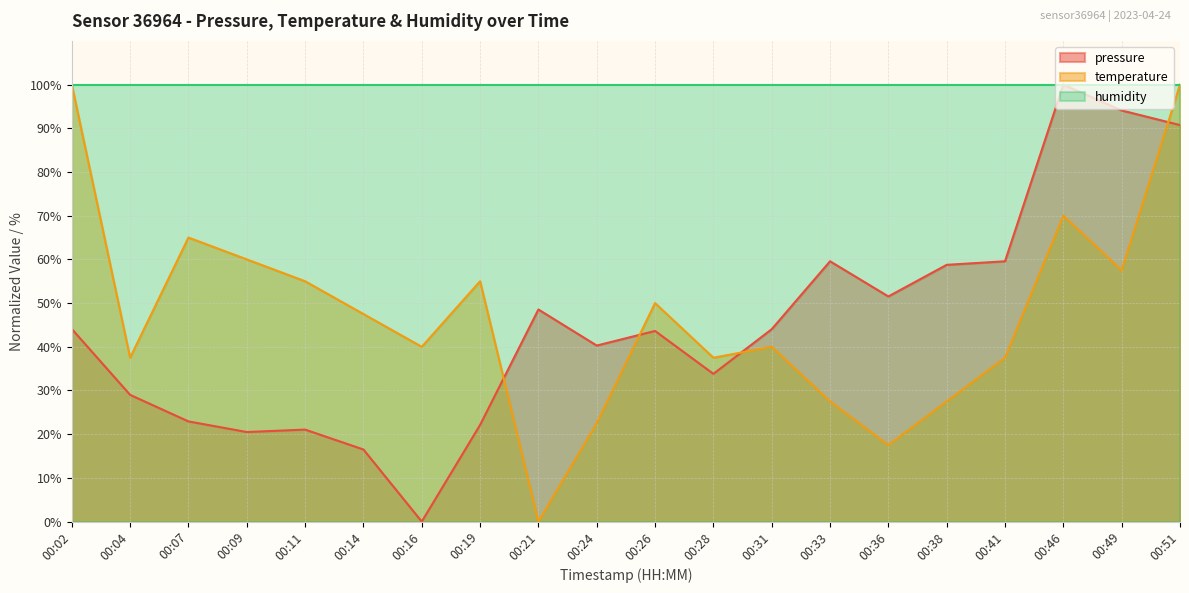

The value of temperature at 00:38 is 27.5. True or false?

True